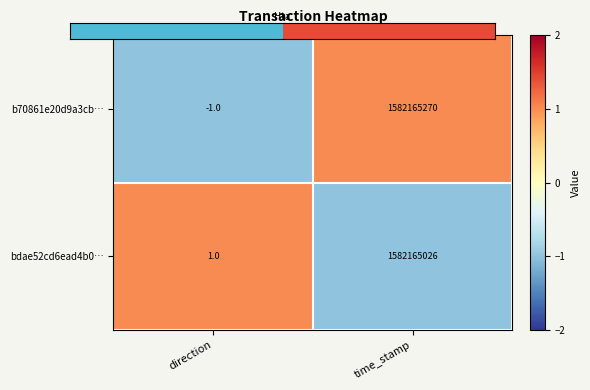

At which label does bdae52cd6ead4b0… reach its minimum?

direction